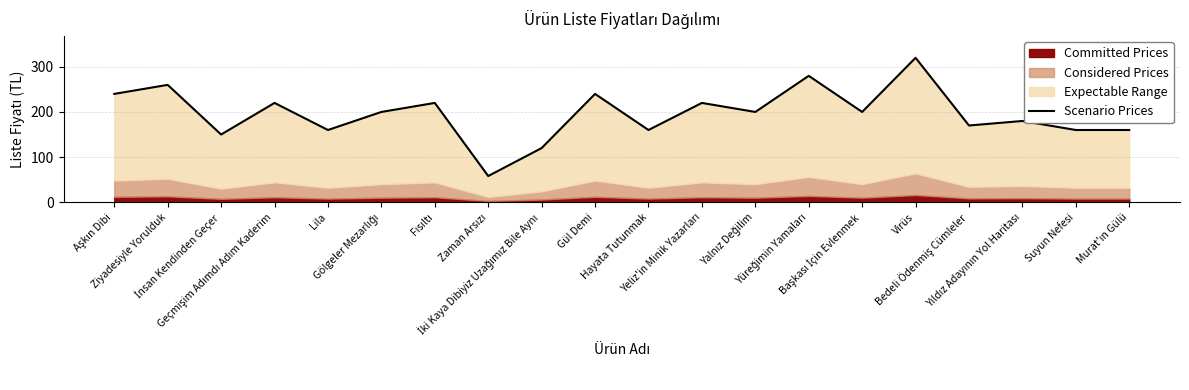

What position from the right is Suyun Nefesi?

2